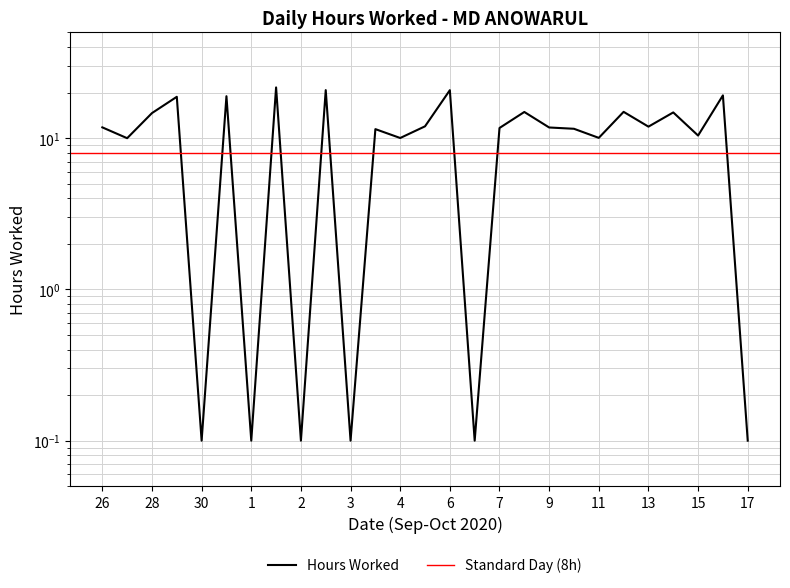

Where is the first local maximum?

29